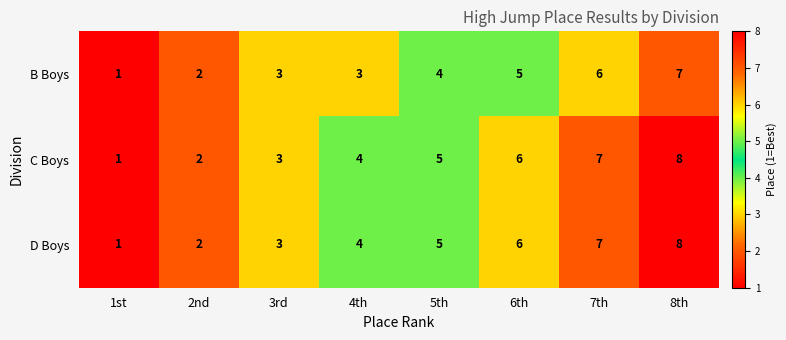

Is the value of C Boys at 2nd greater than the value of B Boys at 6th?

No